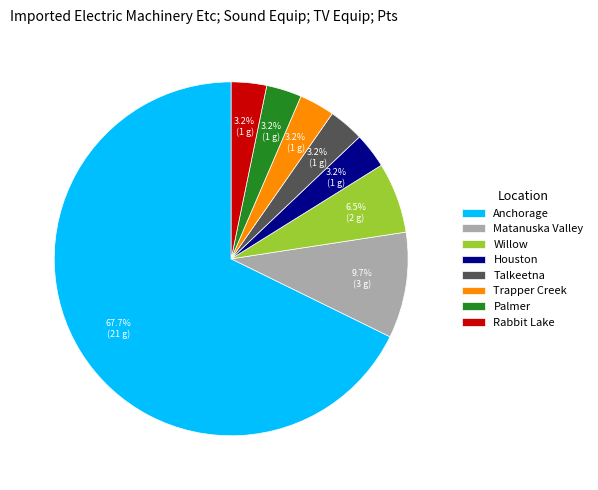

Between Trapper Creek and Matanuska Valley, which is larger?

Matanuska Valley